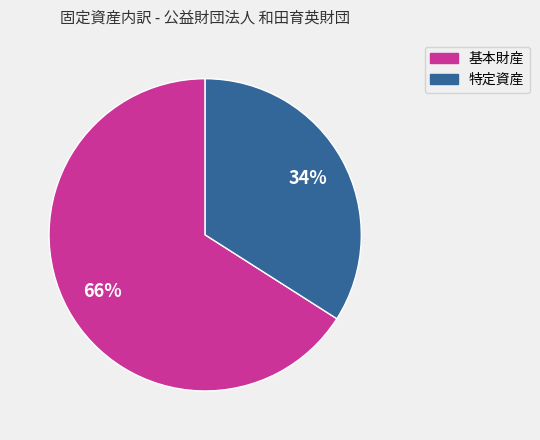

Which slice is the smallest?

特定資産